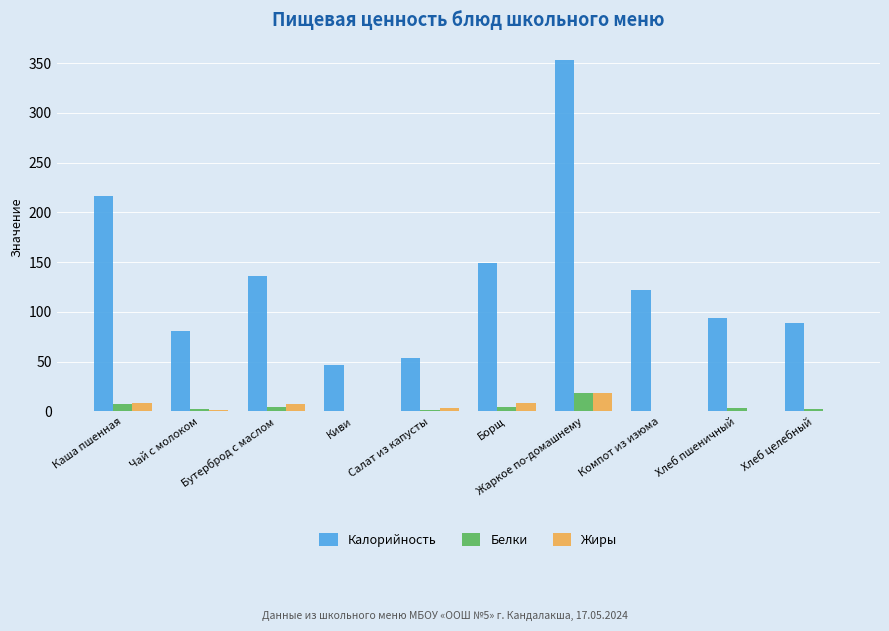

What is the sum of the Белки values at Каша пшенная and Жаркое по-домашнему?

26.1